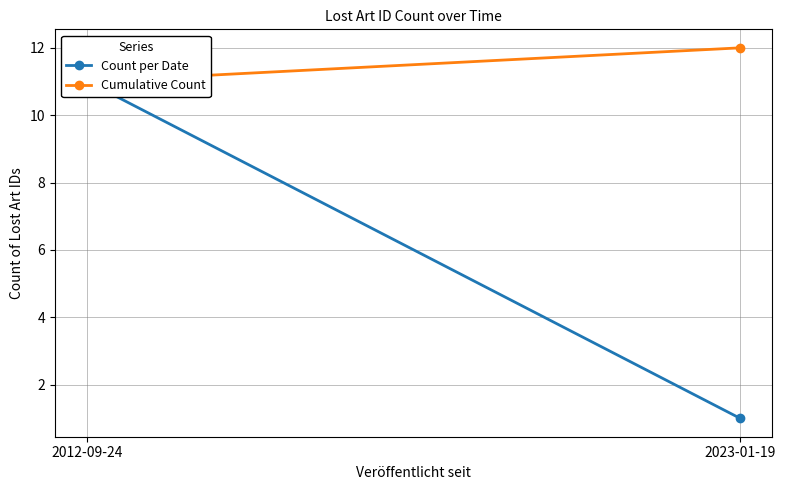

Reading right to left, transcribe all the data shown in this chart.

Count per Date: 2023-01-19=1	2012-09-24=11
Cumulative Count: 2023-01-19=12	2012-09-24=11